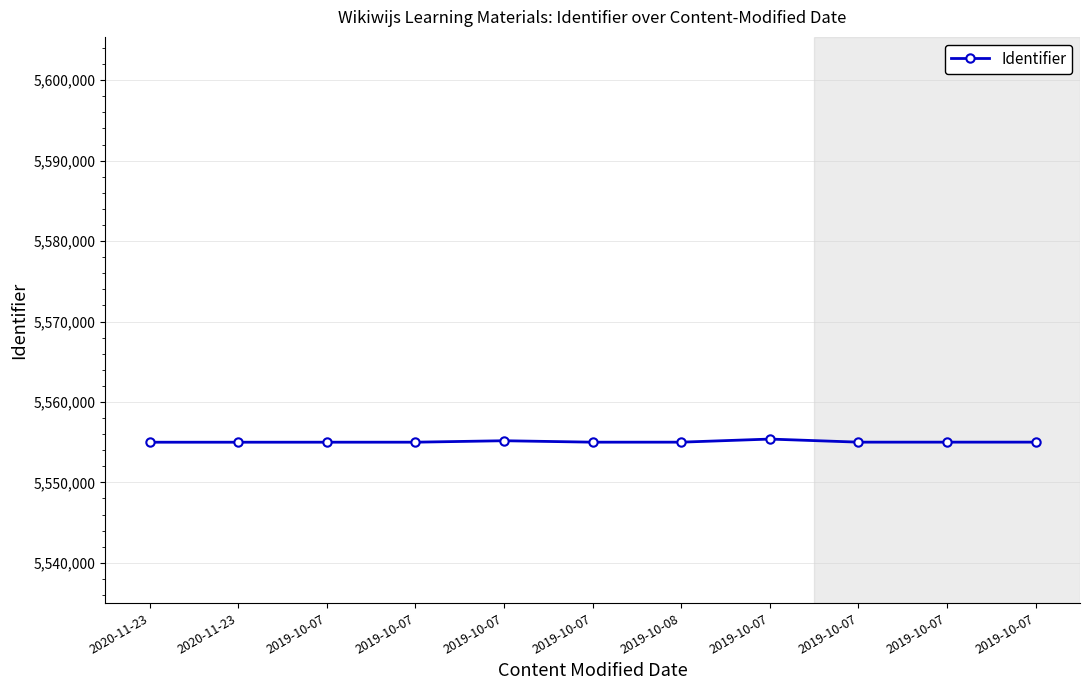

How many data points are less than 5555004?

5